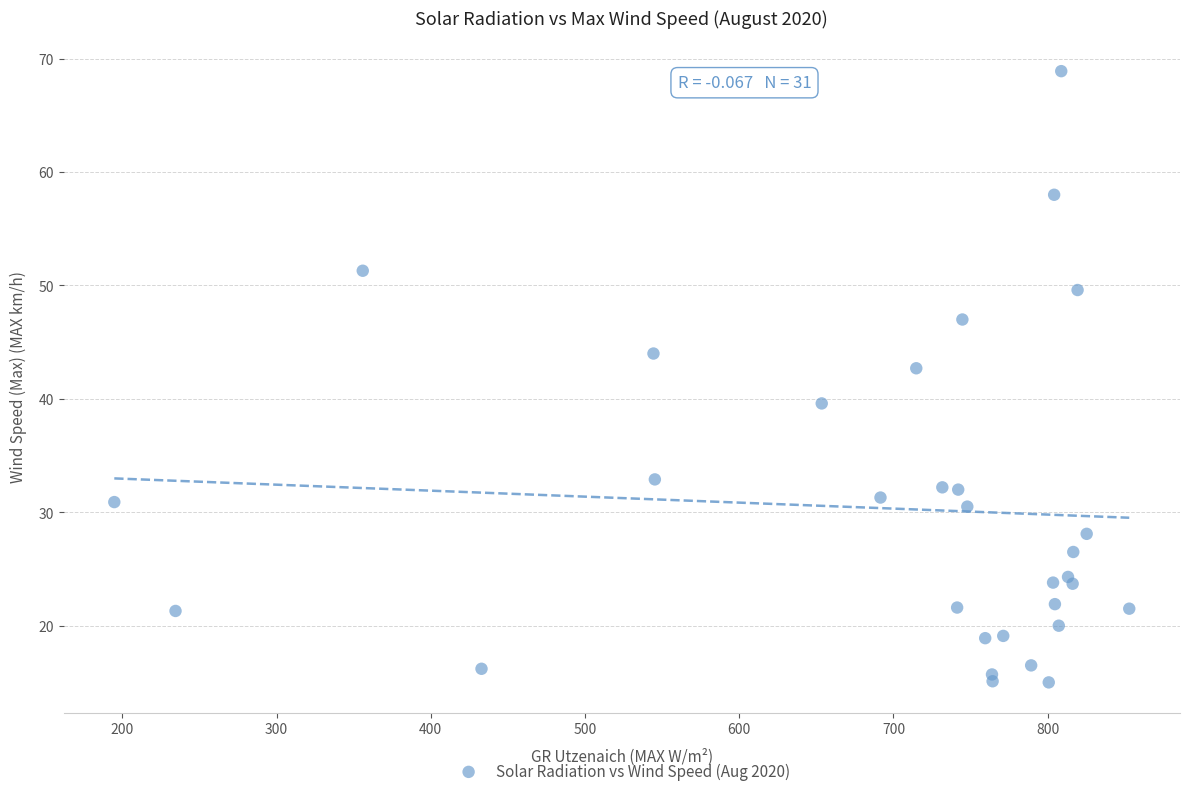

What is the range of Y values (max minus min)?

53.9